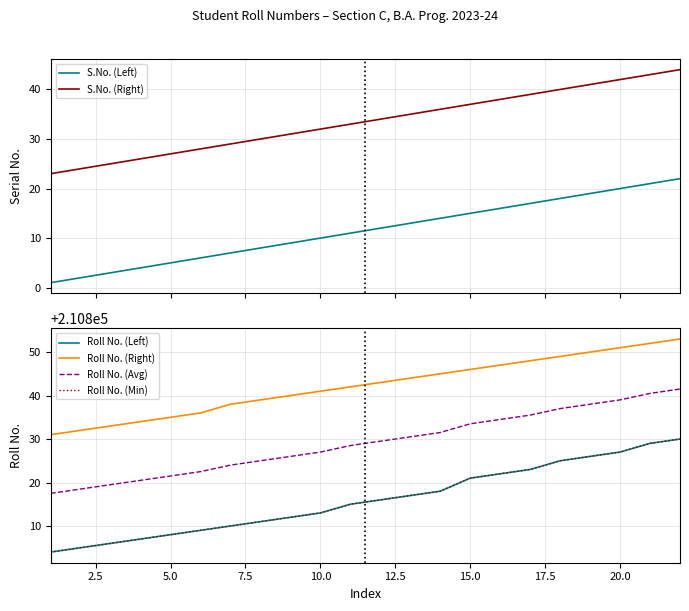

How many values in the S.No. (Left) series exceed 12?

10